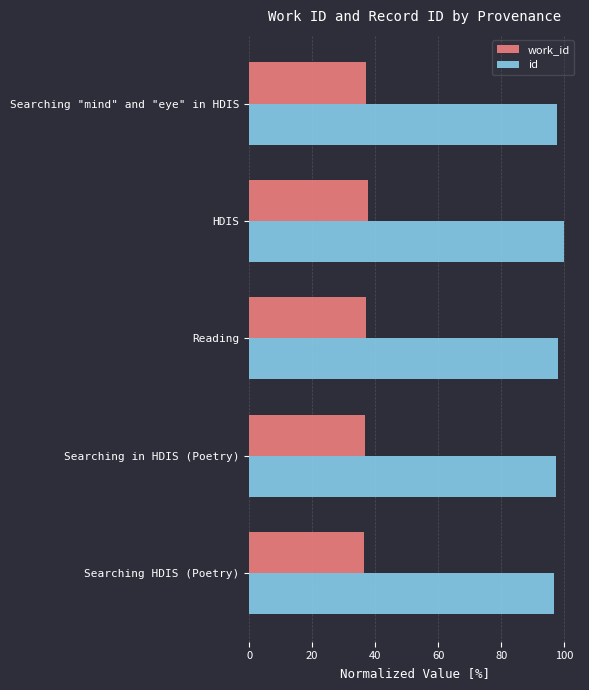

Rank the series by their average value, from highest to lowest.

id, work_id